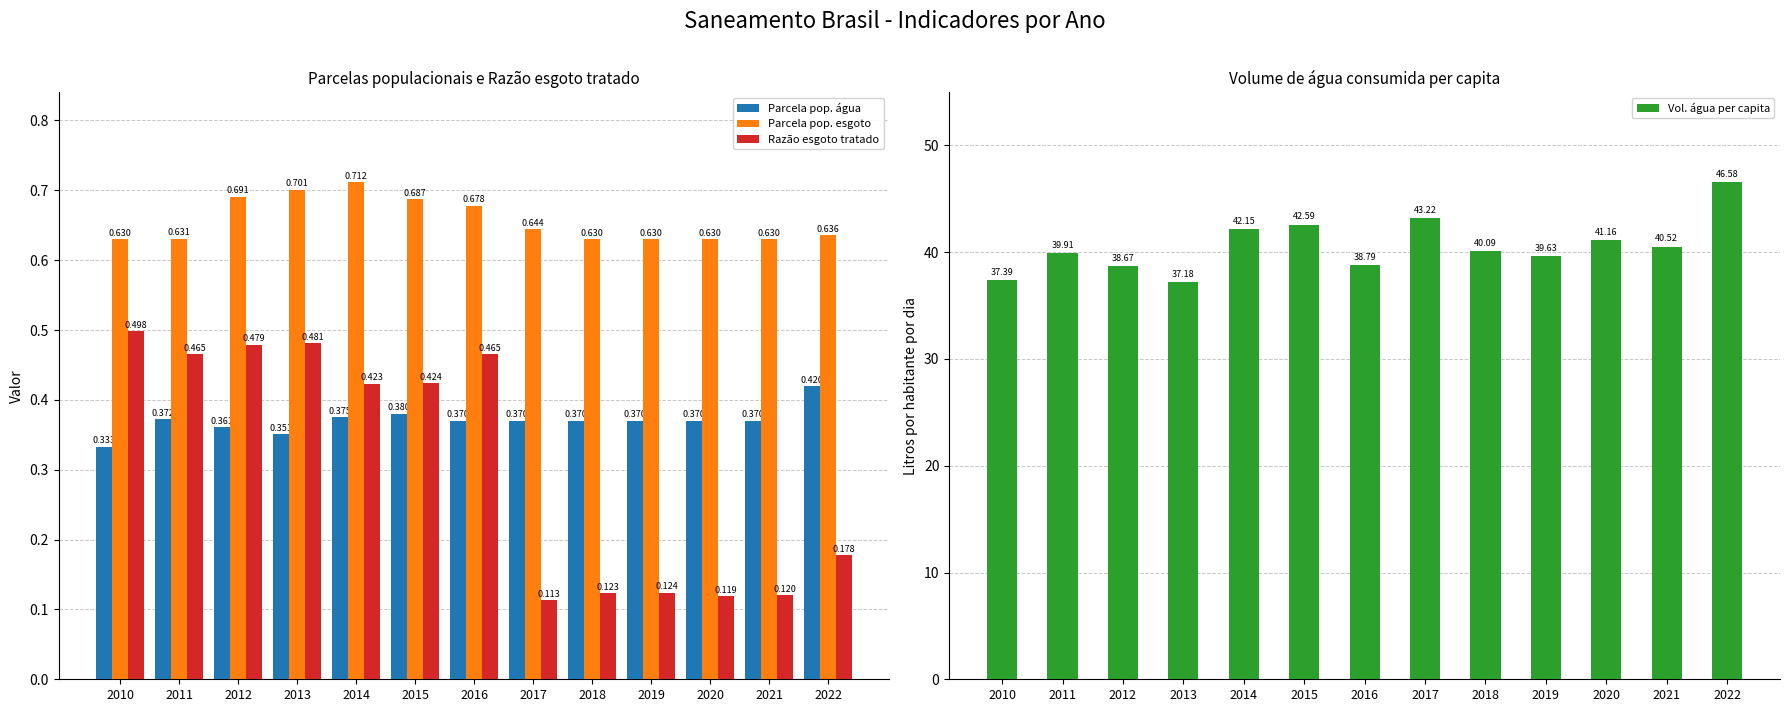

The Parcela pop. esgoto series shows 0.6 at 2019. True or false?

True